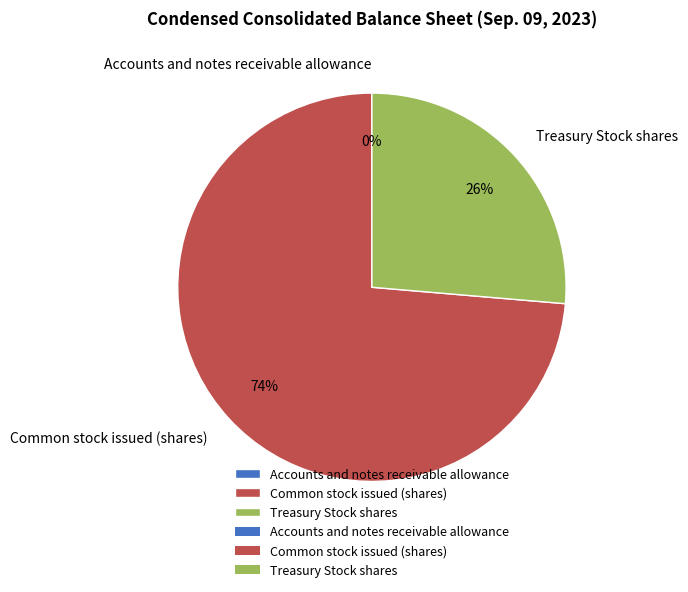

Approximately how many times larger is the value at Treasury Stock shares compared to Common stock issued (shares)?

0.4